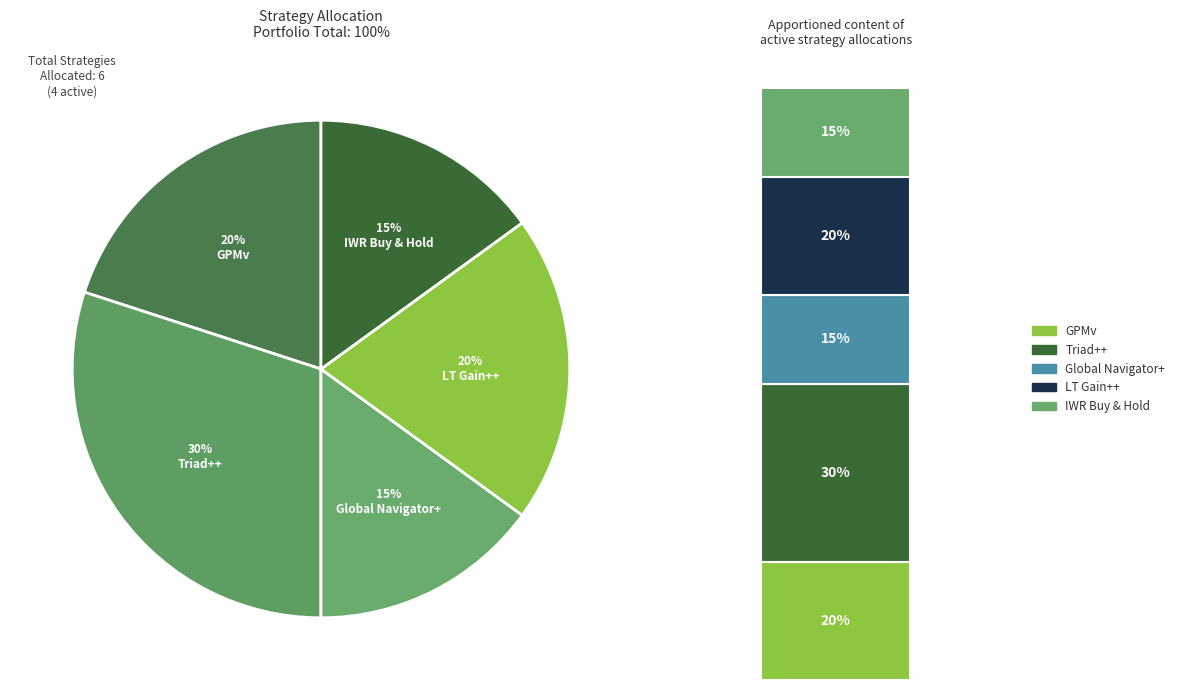

Which slice is the largest?

Triad++